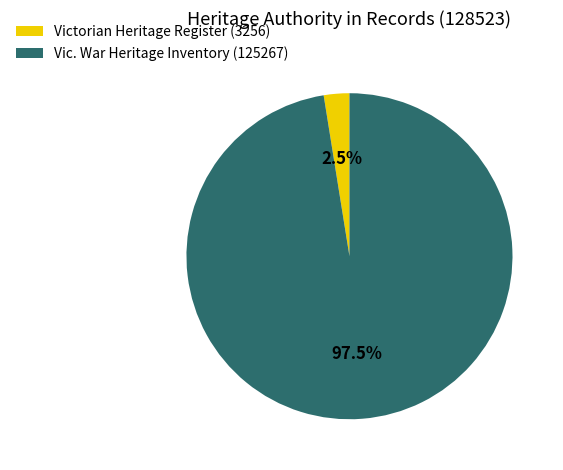

How many segments does this pie chart have?

2